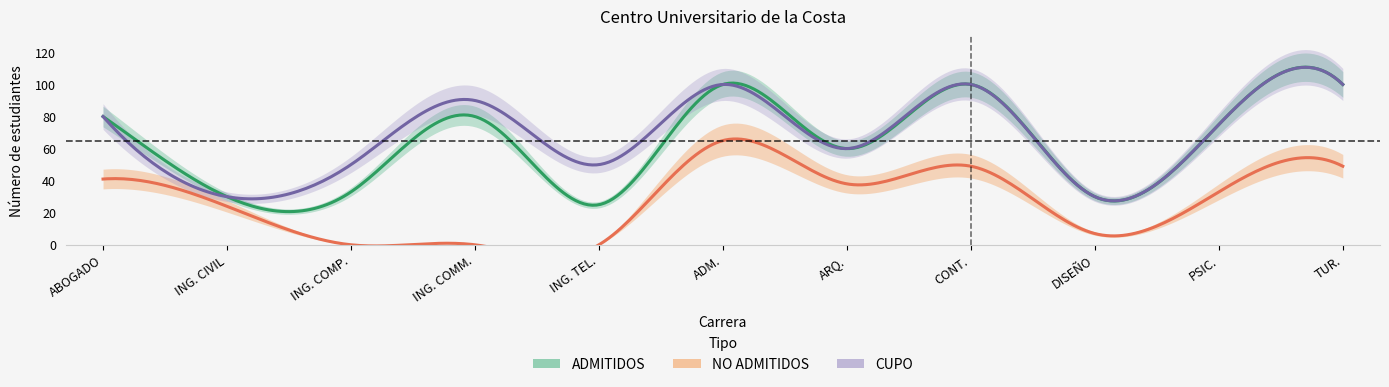

Is this an area chart (filled region under the line)?

No